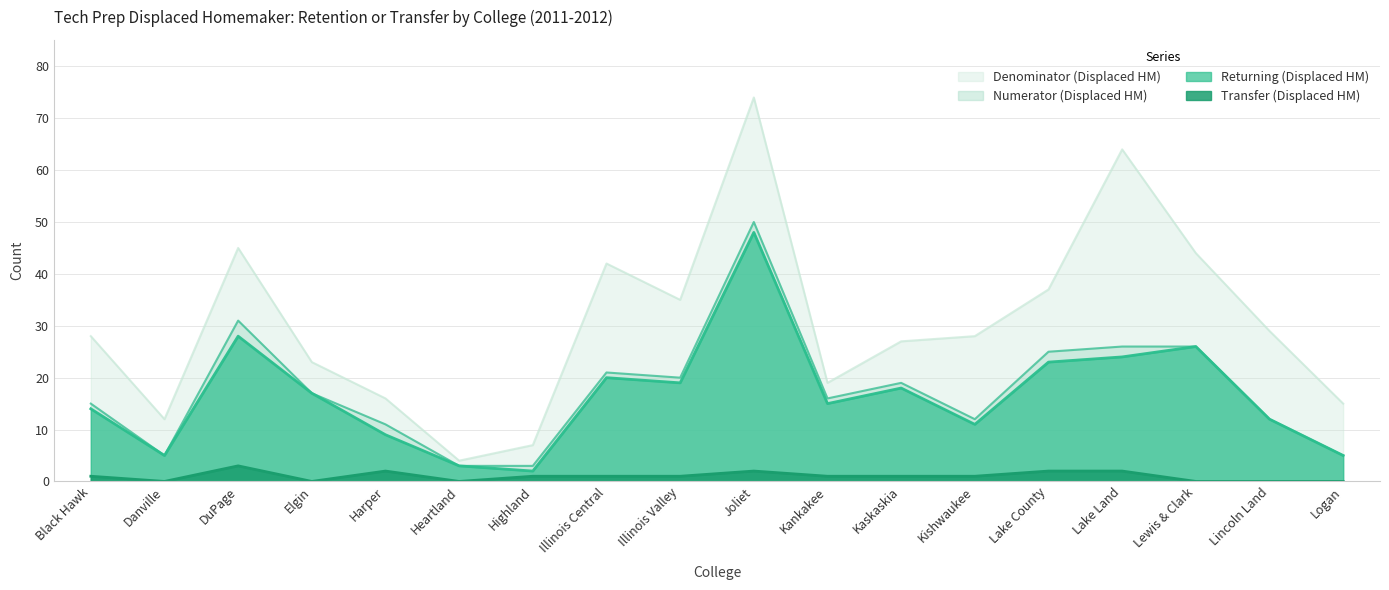

Is the value of Returning (Displaced HM) at Illinois Valley greater than the value of Denominator (Displaced HM) at Joliet?

No